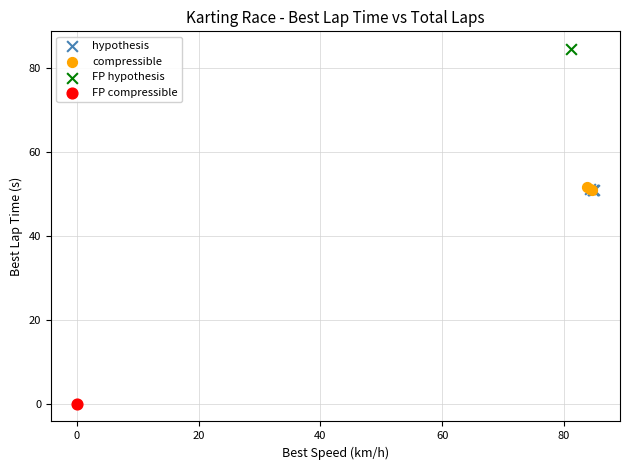

Which series reaches the maximum Y coordinate?

FP hypothesis